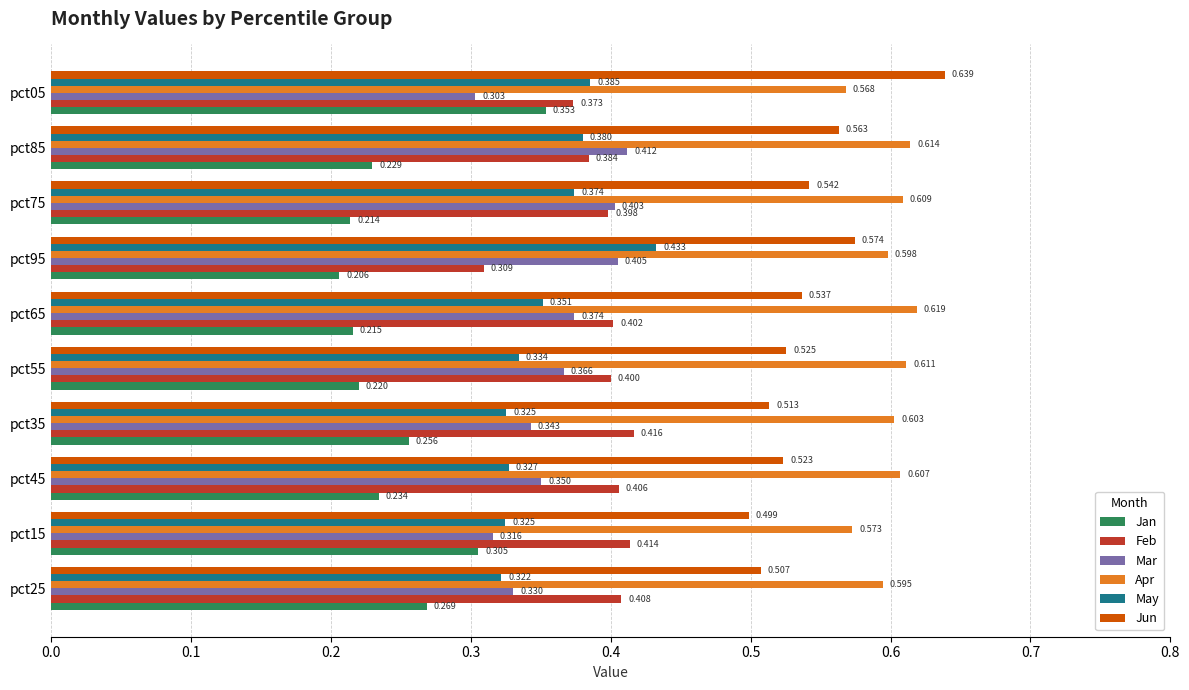

What are all the series names shown in the legend?

Jan, Feb, Mar, Apr, May, Jun